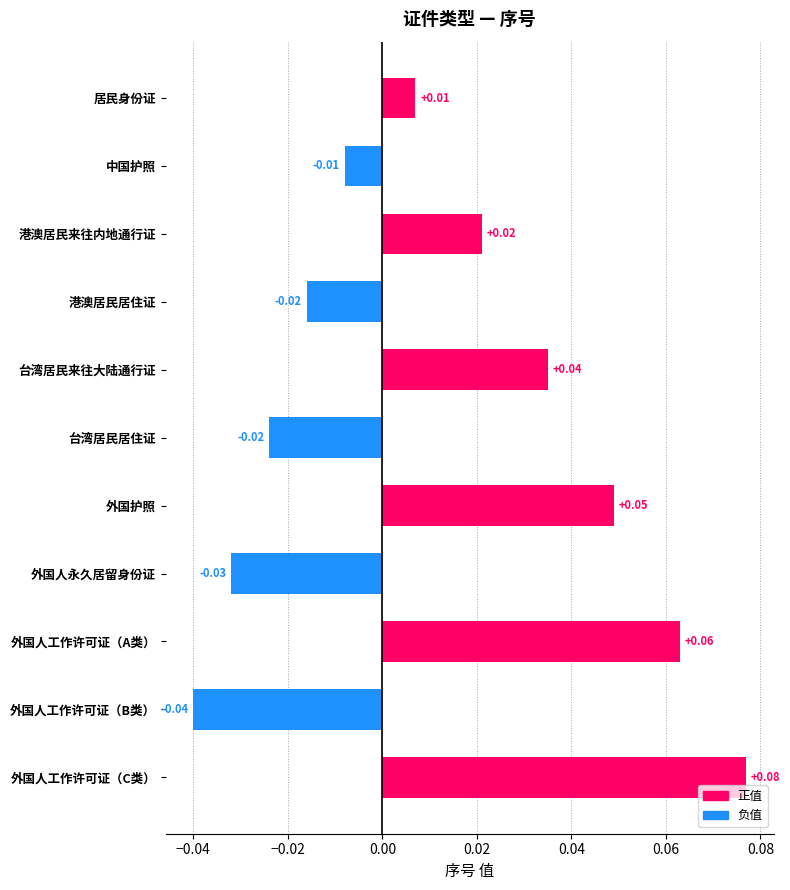

How many categories are shown in the chart?

11